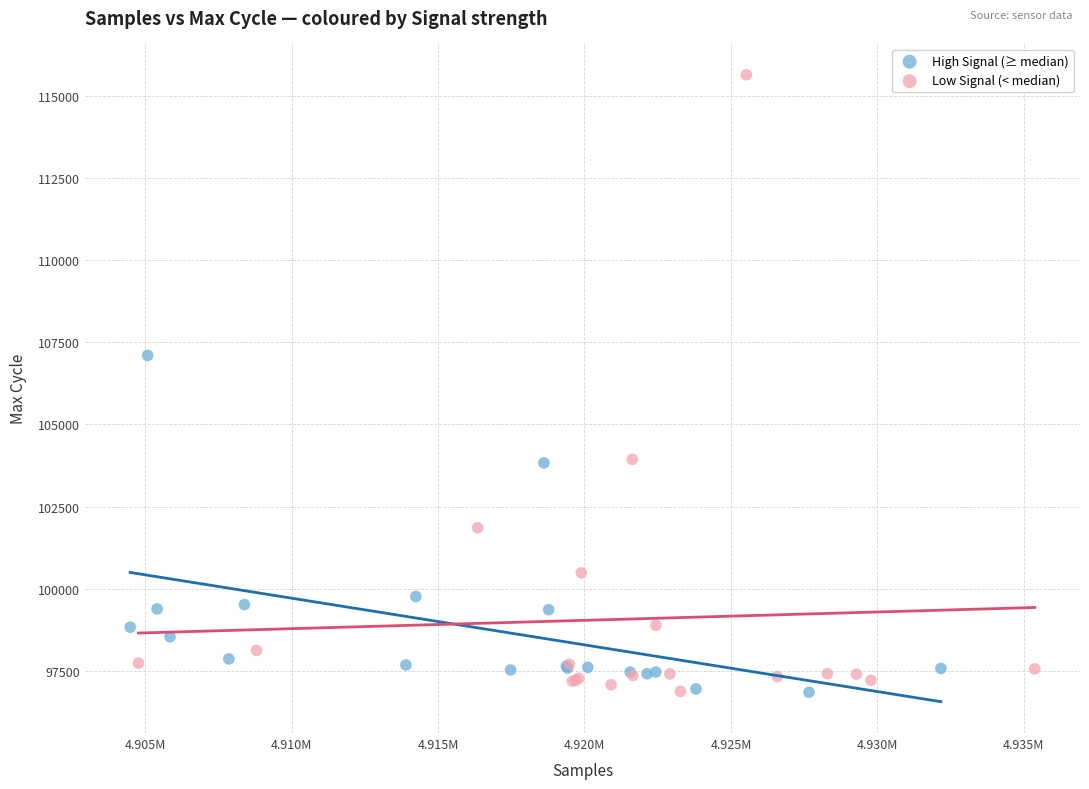

Which series has the widest spread of Y values?

Low Signal (< median)